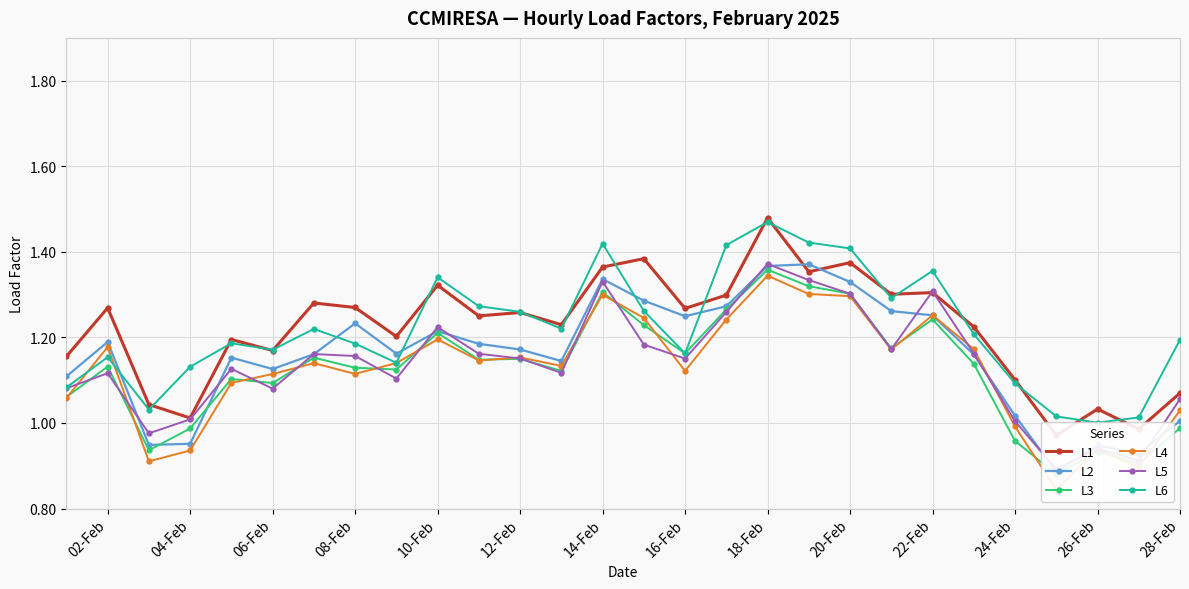

What is the value of the L5 point at the 4th from the left?

1.0